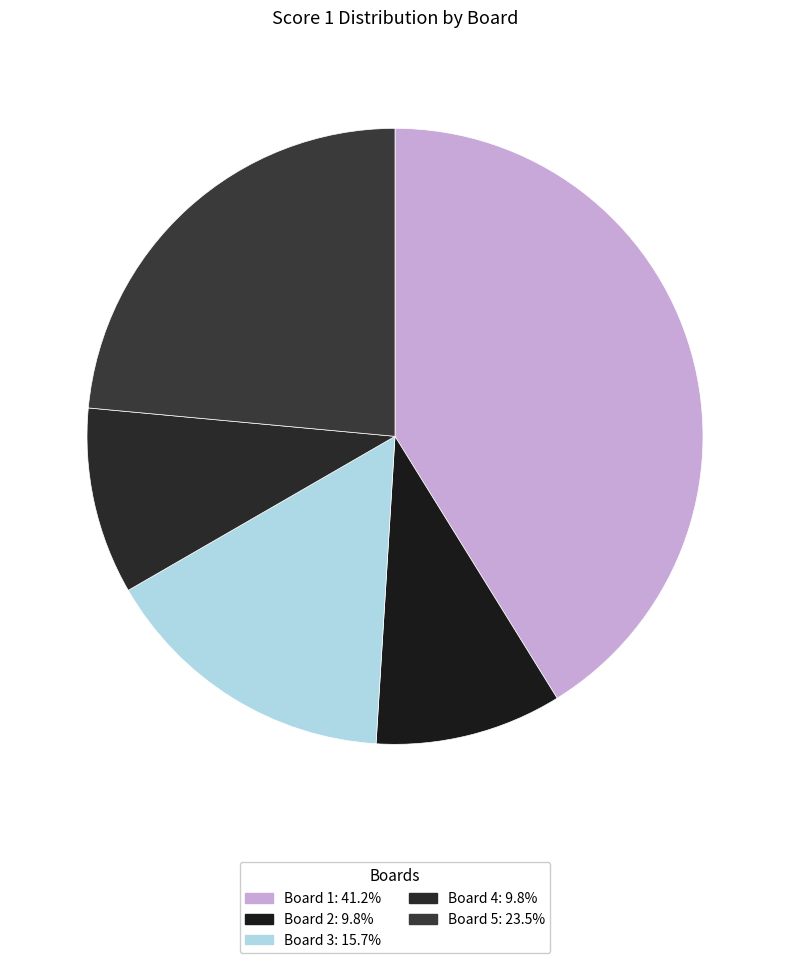

How many slices are in this pie chart?

5